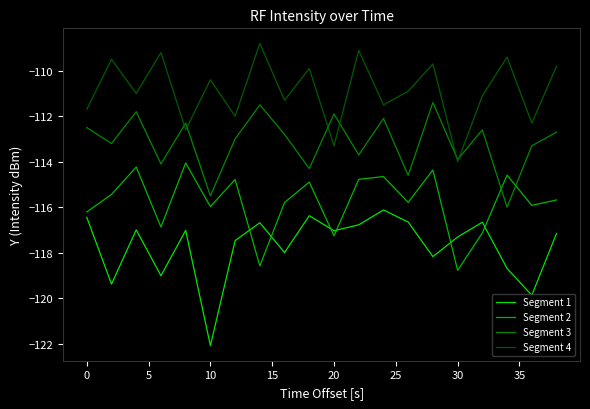

Which series has the largest total across all categories?

Segment 4